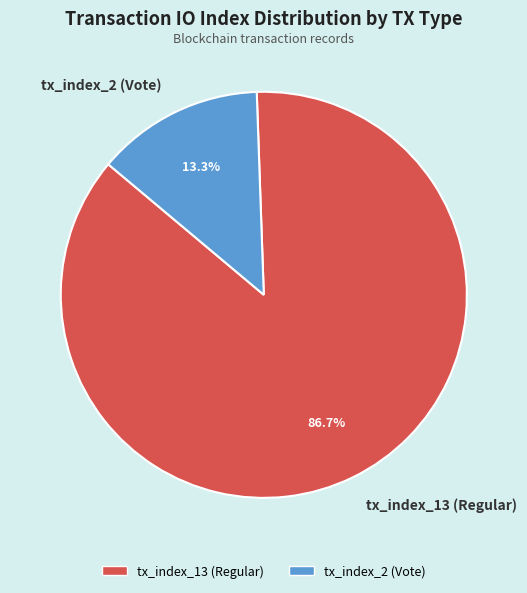

To the nearest percent, what is the combined percentage of tx_index_13 (Regular) and tx_index_2 (Vote)?

100%